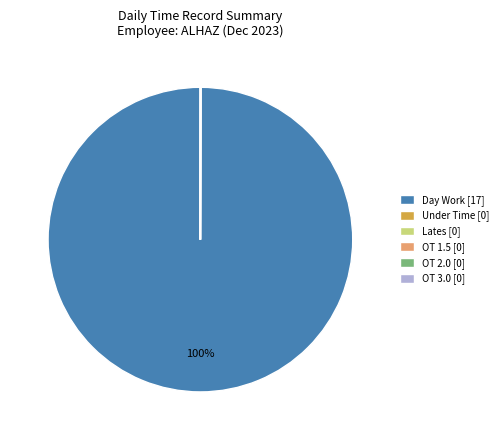

To the nearest percent, what is the average slice percentage?

17%